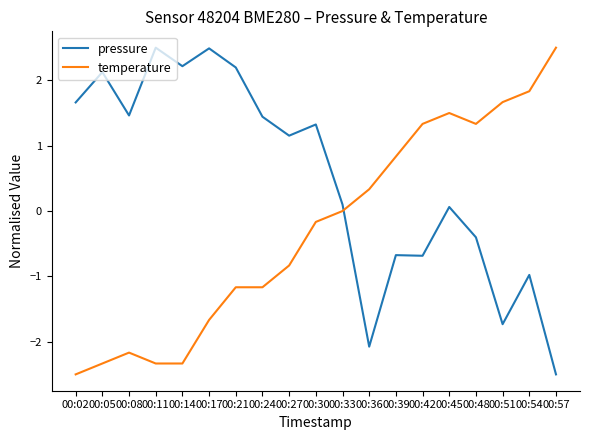

How many lines are shown in the chart?

2